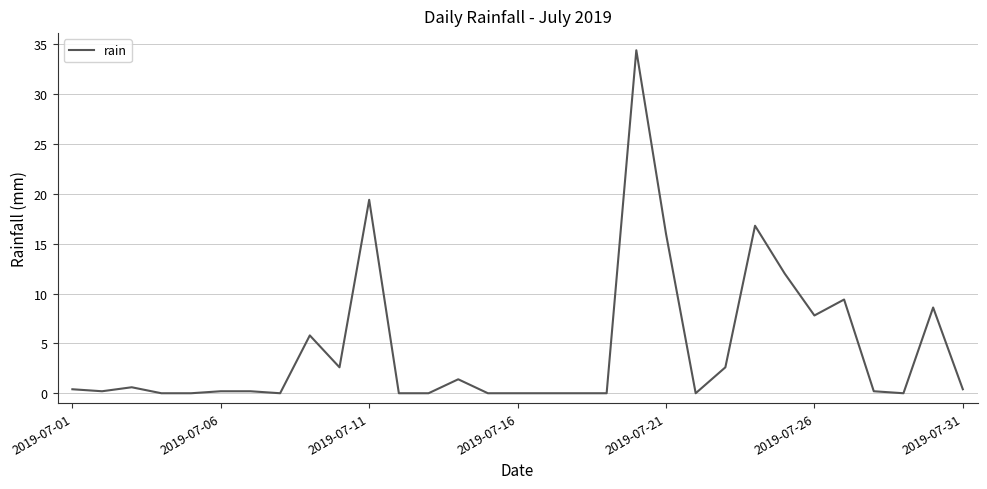

What is the greatest value displayed?

34.4